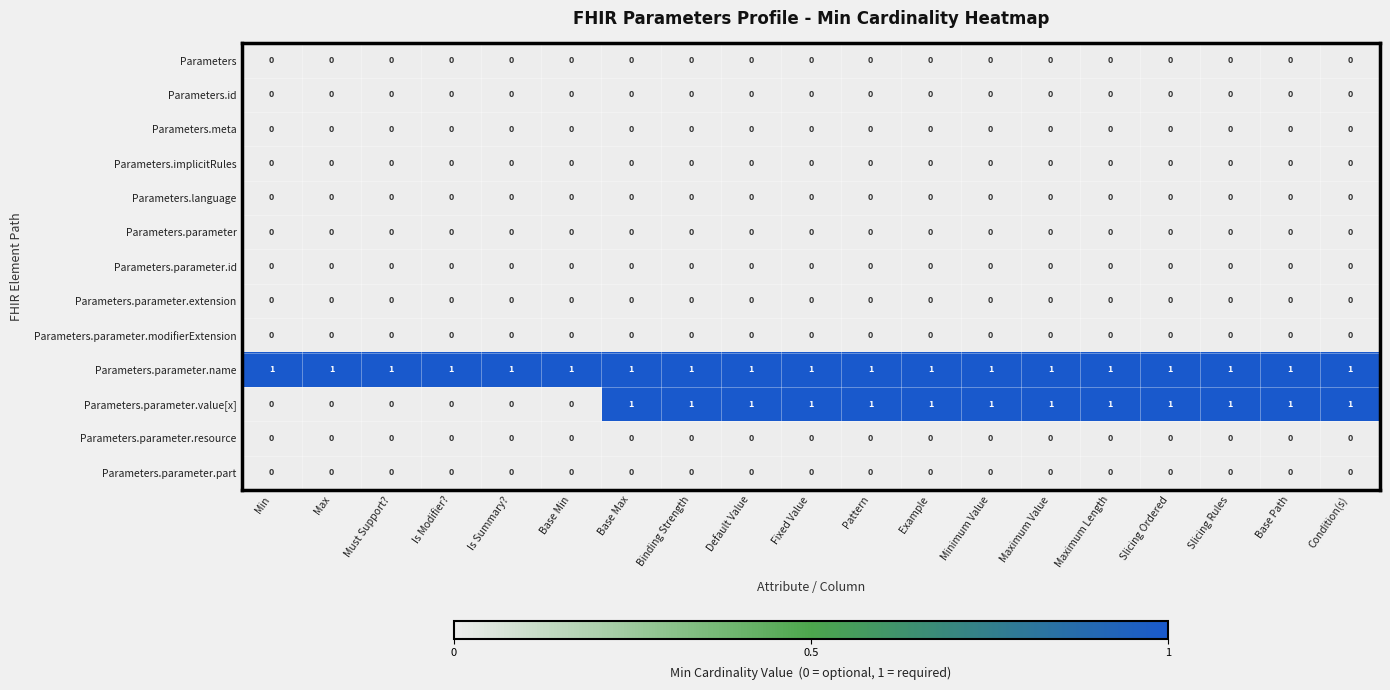

What is the sum of all Parameters.parameter.name values?

19